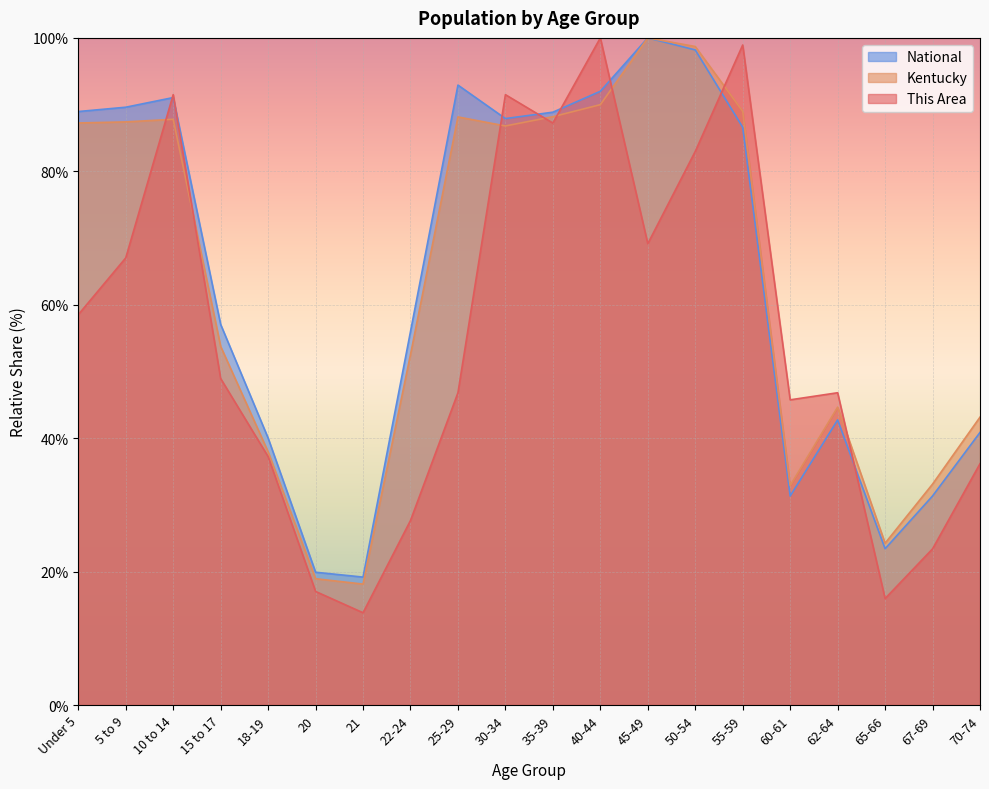

How many times do This Area and Kentucky cross each other?

8